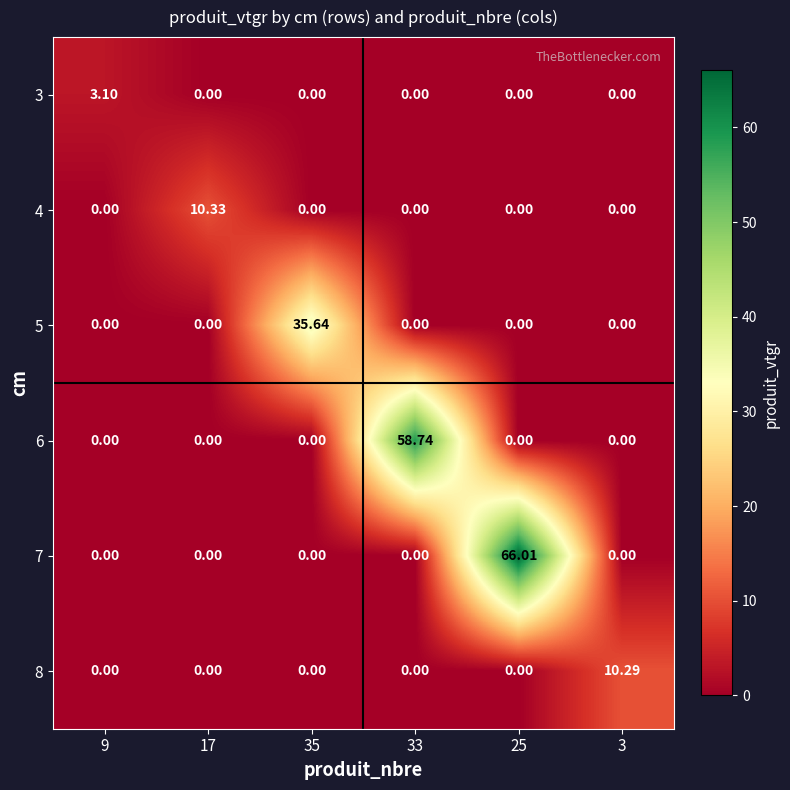

How many data points in 4 are above 0?

1